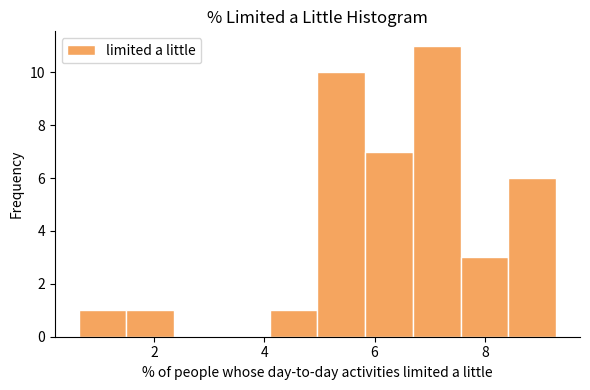

Reading left to right, transcribe this chart: for each bar, give the range it covers on the x-axis and its height. Neither the bar edges nor the heights are printed on the chart, so give them approximately, as read against the axes.

0.6 to 1.4: 1
1.4 to 2.4: 1
2.4 to 3.2: 0
3.2 to 4.0: 0
4.0 to 5.0: 1
5.0 to 5.8: 10
5.8 to 6.6: 7
6.6 to 7.6: 11
7.6 to 8.4: 3
8.4 to 9.2: 6